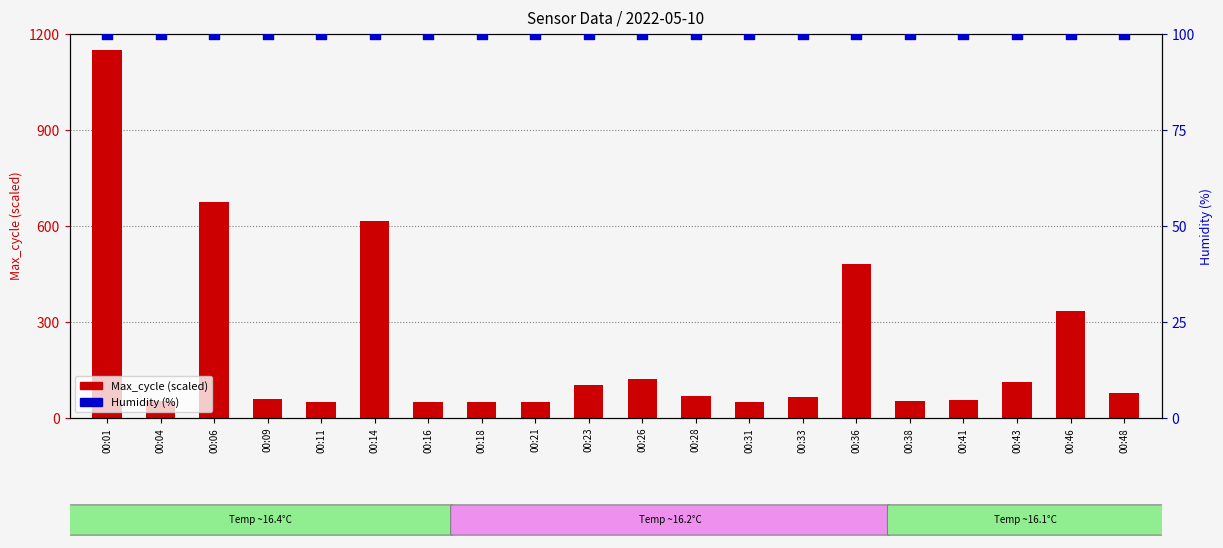

At which category is the sum across all series the highest?

00:01